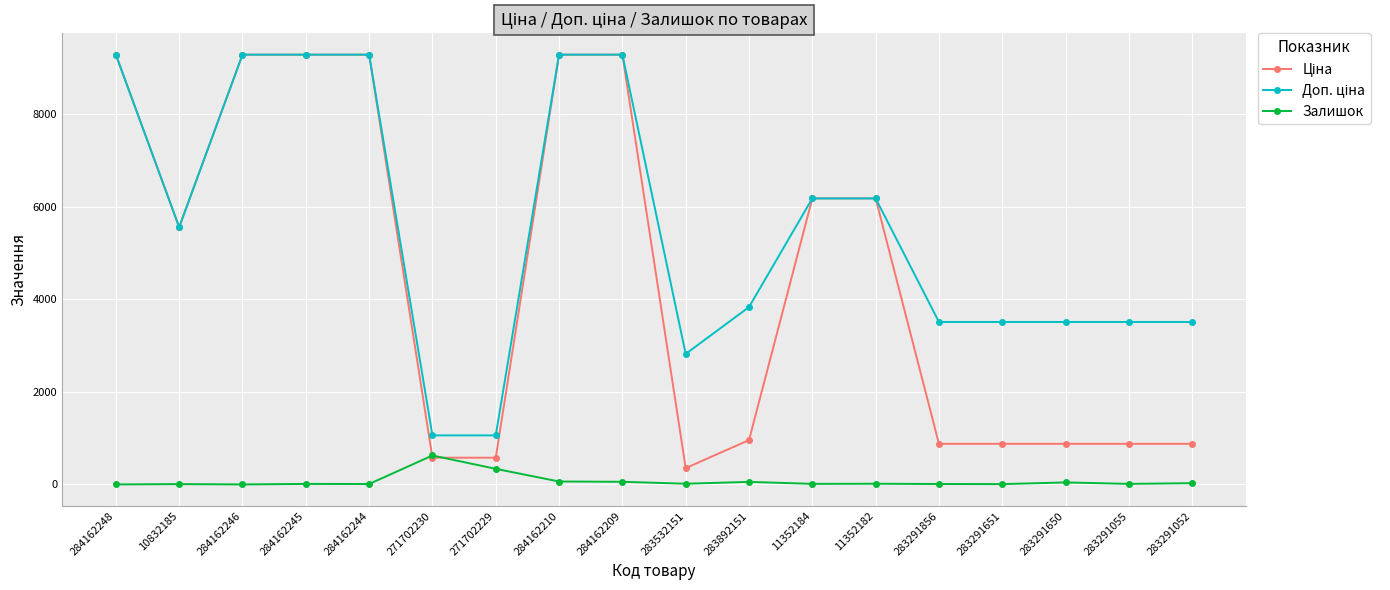

True or false: Залишок has more than 2 interior local peaks.

True